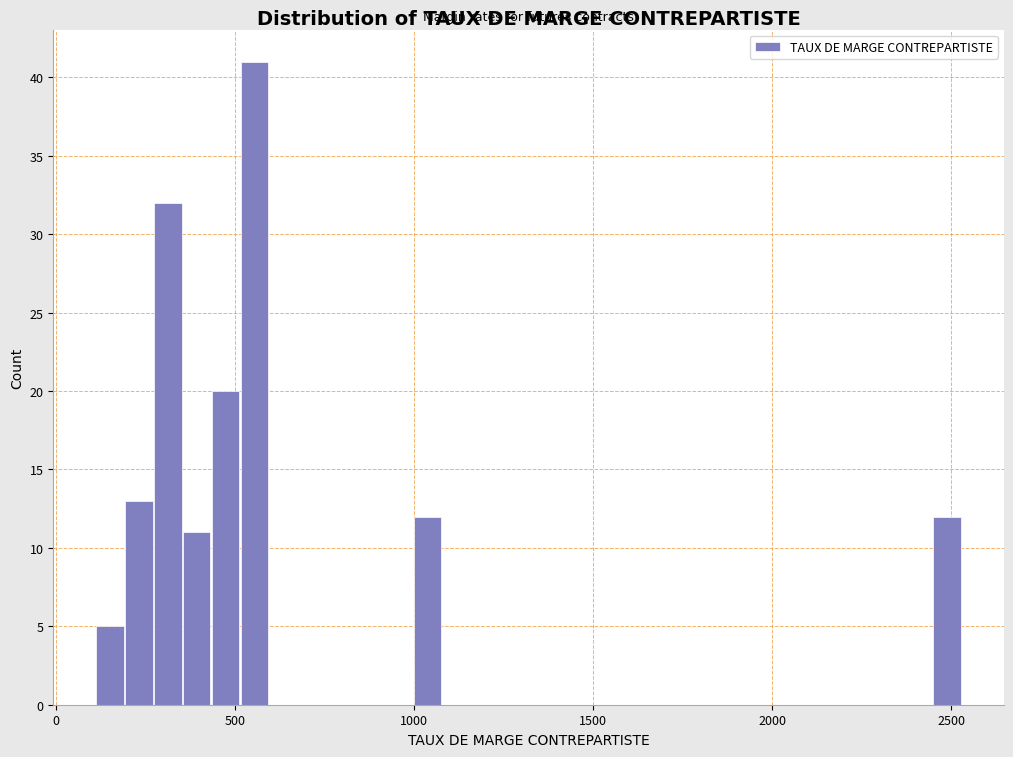

Around what value on the x-axis is the tallest bar? Give the approximate position of its centre, as read against the axis.

550